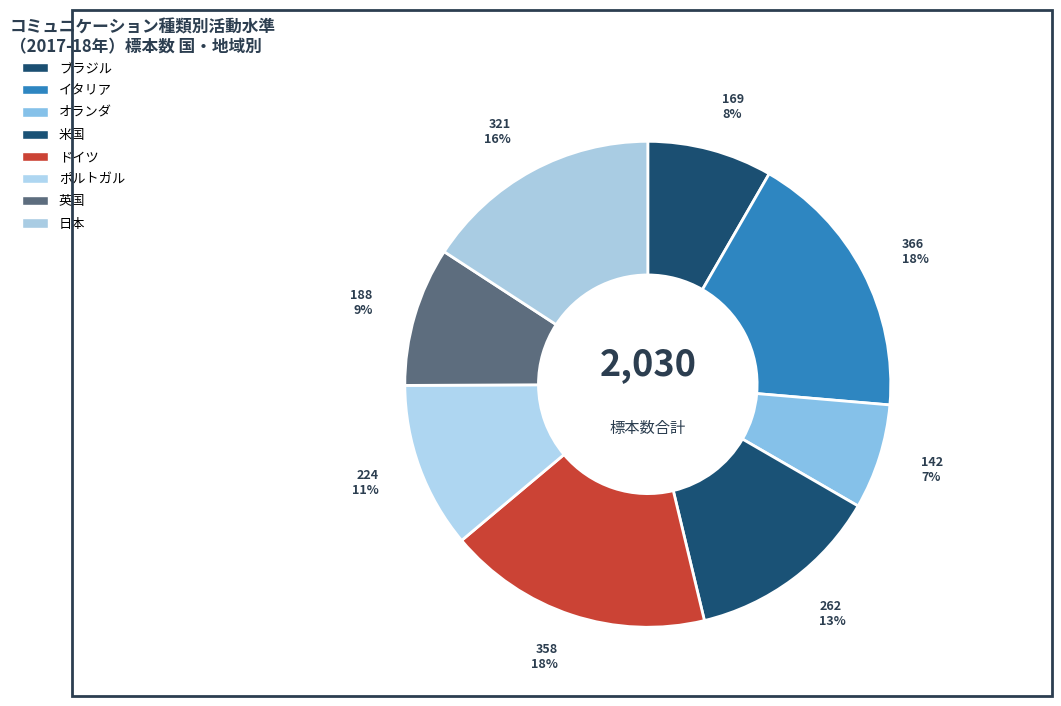

The 米国 slice represents 28% of the pie. True or false?

False